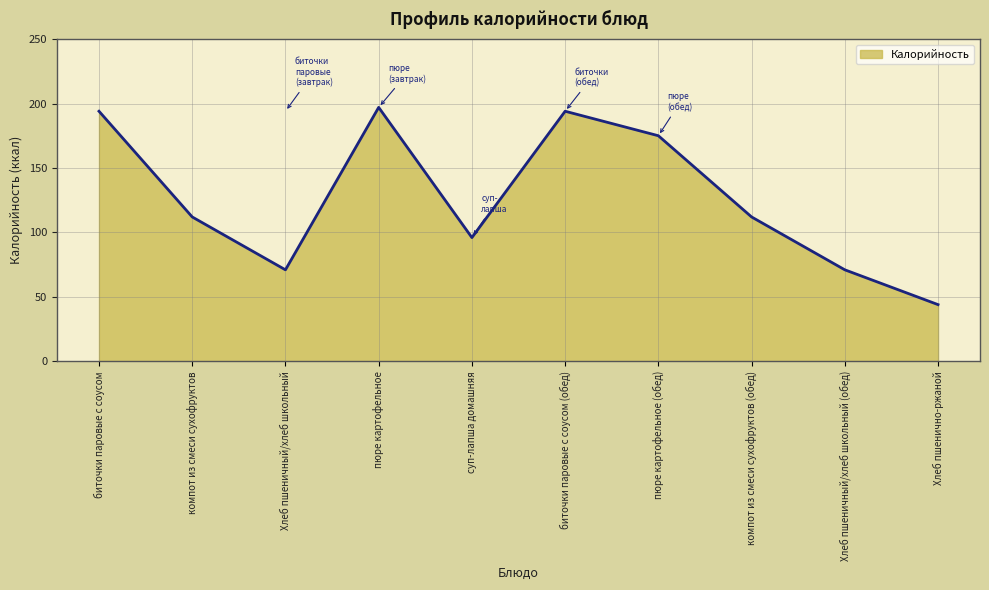

True or false: the data has more than 1 interior local peaks.

True